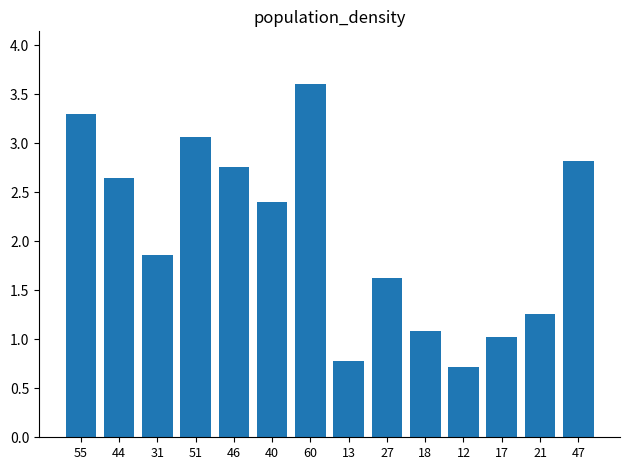

What is the value of the 6th bar from the left?

2.4